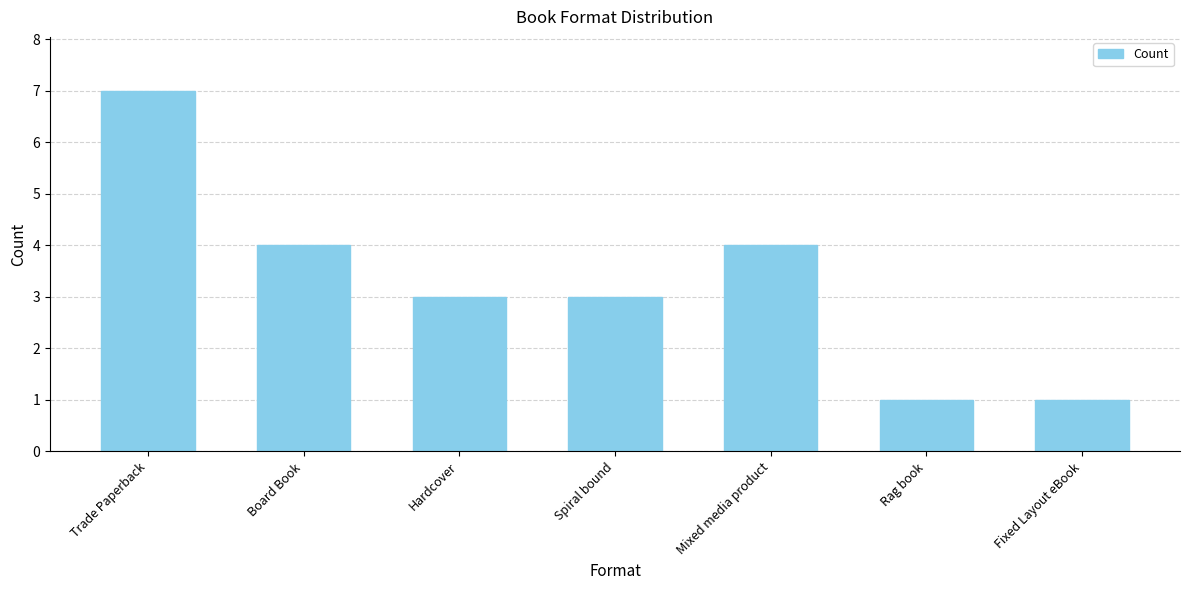

The value at Mixed media product is 4. True or false?

True